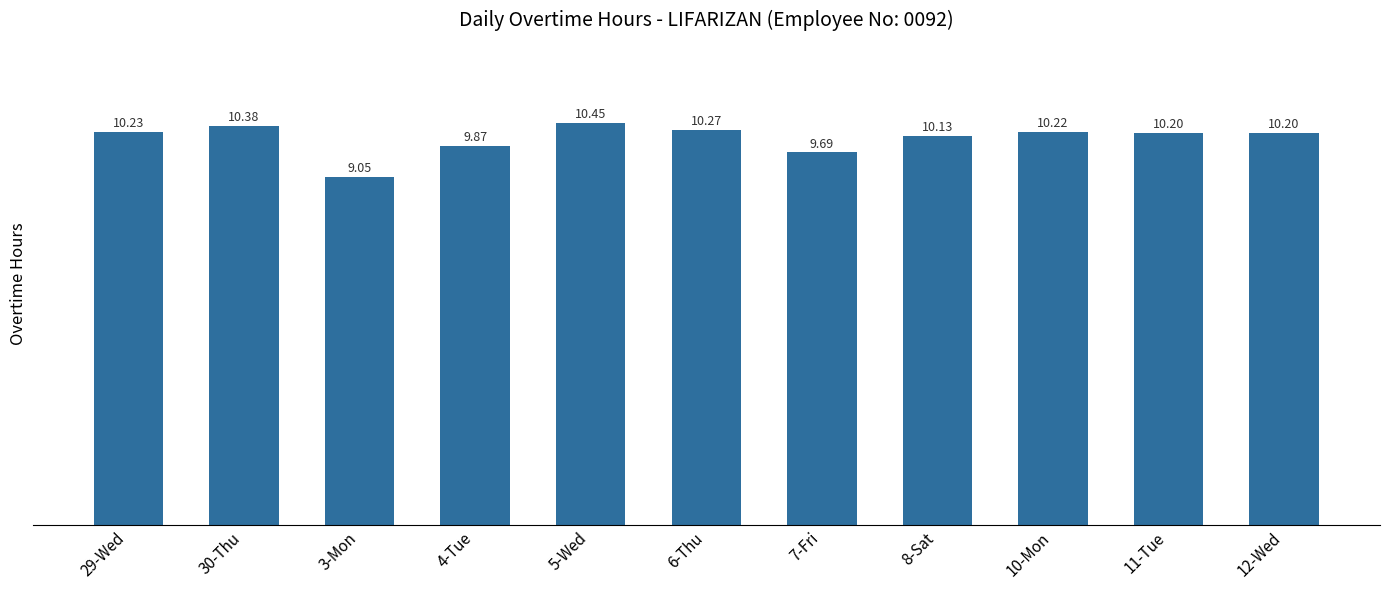

What is the difference between the values at 4-Tue and 3-Mon?

0.8